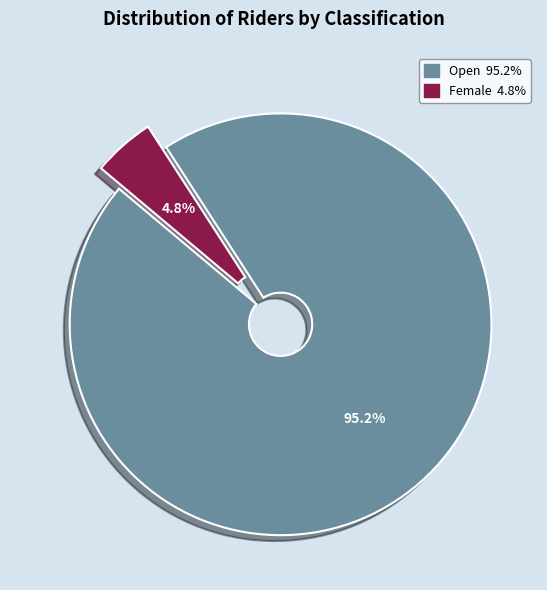

To the nearest percent, what is the difference between the Open and Female slice percentages?

90%